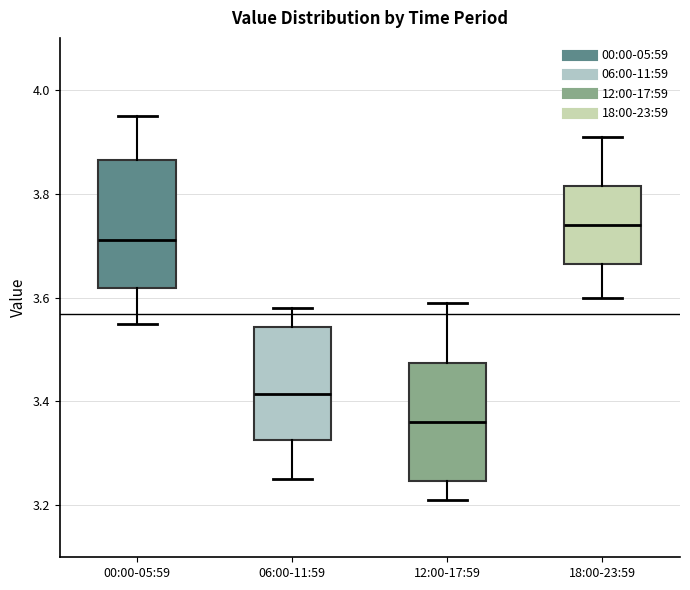

Reading left to right, read every box against the y-axis: the position of its median line, the range the box covers, and the ends of its whiskers. The values are not printed on the chart, so give them approximately, as read against the axis.

00:00-05:59: median 3.72, box 3.62 to 3.86, whiskers 3.56 to 3.96
06:00-11:59: median 3.42, box 3.32 to 3.54, whiskers 3.26 to 3.58
12:00-17:59: median 3.36, box 3.24 to 3.48, whiskers 3.22 to 3.60
18:00-23:59: median 3.74, box 3.66 to 3.82, whiskers 3.60 to 3.92